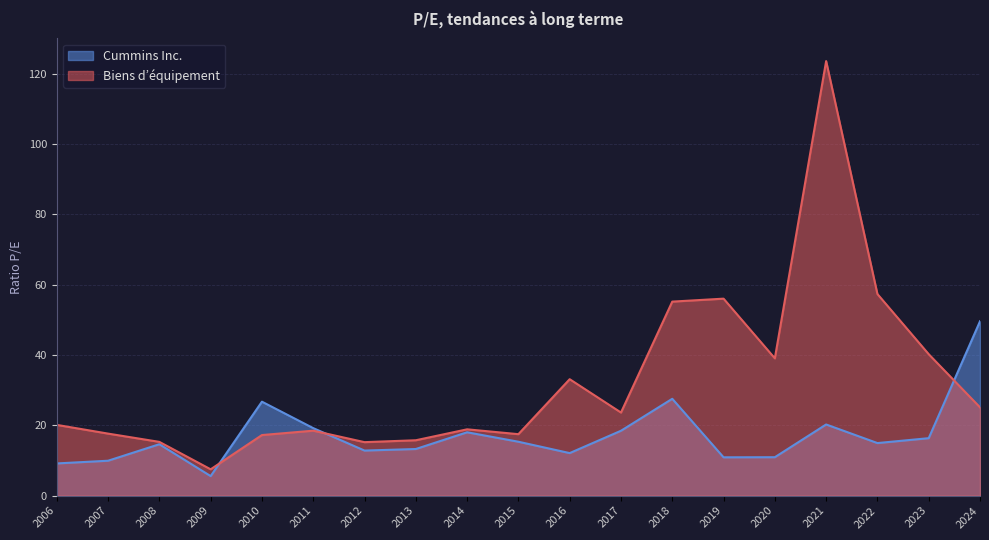

At which label does Cummins Inc. first exceed 14?

2008